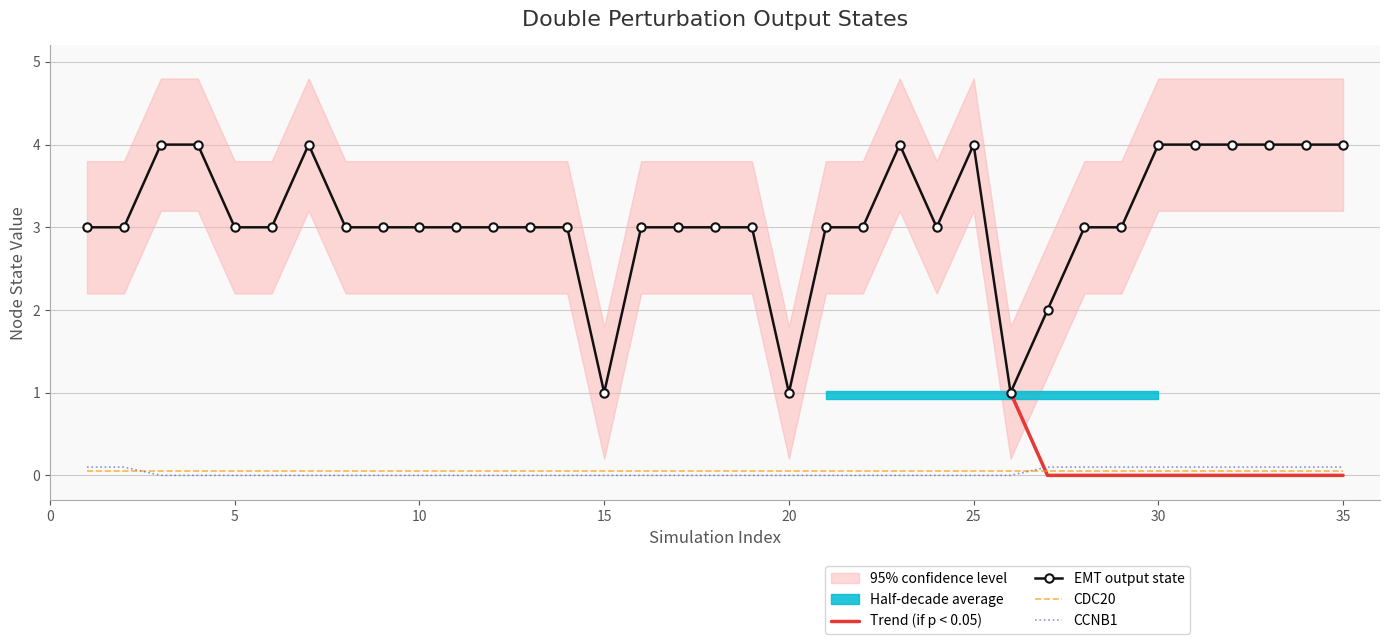

Between 17 and 23, which series saw the biggest shift?

EMT